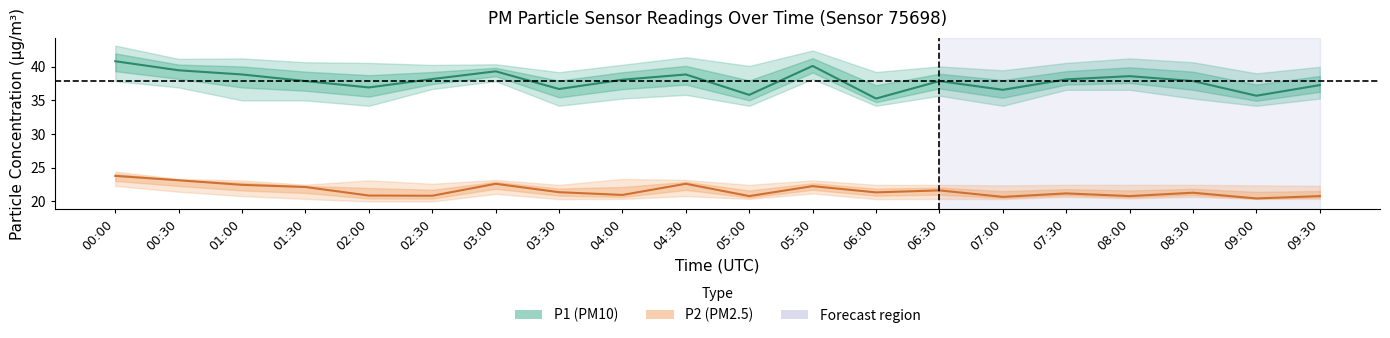

List the series in order of their peak value, lowest first.

P2 (PM2.5), P1 (PM10)